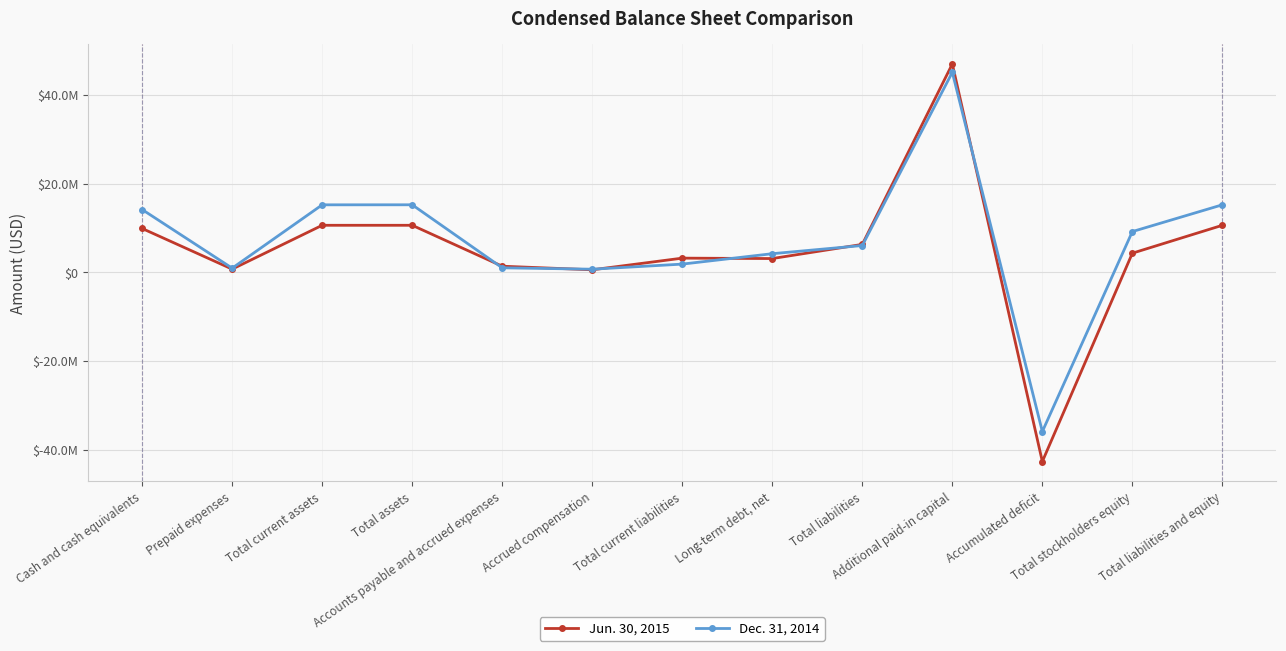

Reading right to left, list all the values displayed in this chart.

Jun. 30, 2015: Total liabilities and equity=10607701	Total stockholders equity=4311612	Accumulated deficit=-42701060	Additional paid-in capital=47012041	Total liabilities=6296089	Long-term debt, net=3101770	Total current liabilities=3194319	Accrued compensation=563753	Accounts payable and accrued expenses=1372821	Total assets=10607701	Total current assets=10607701	Prepaid expenses=716616	Cash and cash equivalents=9883088
Dec. 31, 2014: Total liabilities and equity=15233079	Total stockholders equity=9188664	Accumulated deficit=-35939149	Additional paid-in capital=45127202	Total liabilities=6044415	Long-term debt, net=4196422	Total current liabilities=1847993	Accrued compensation=697245	Accounts payable and accrued expenses=1011629	Total assets=15233079	Total current assets=15225082	Prepaid expenses=931461	Cash and cash equivalents=14155809